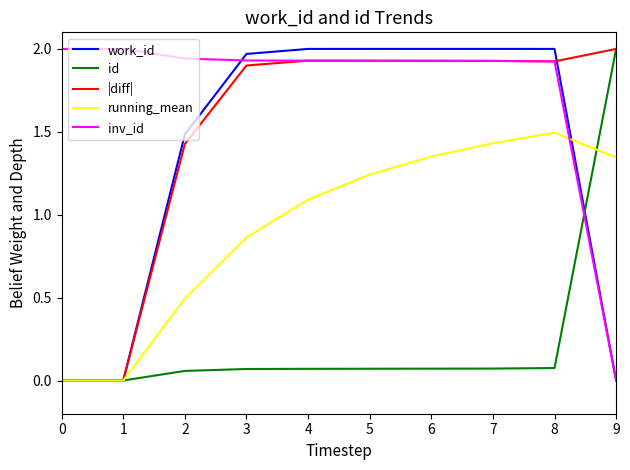

Between 3 and 8, which series saw the biggest shift?

running_mean